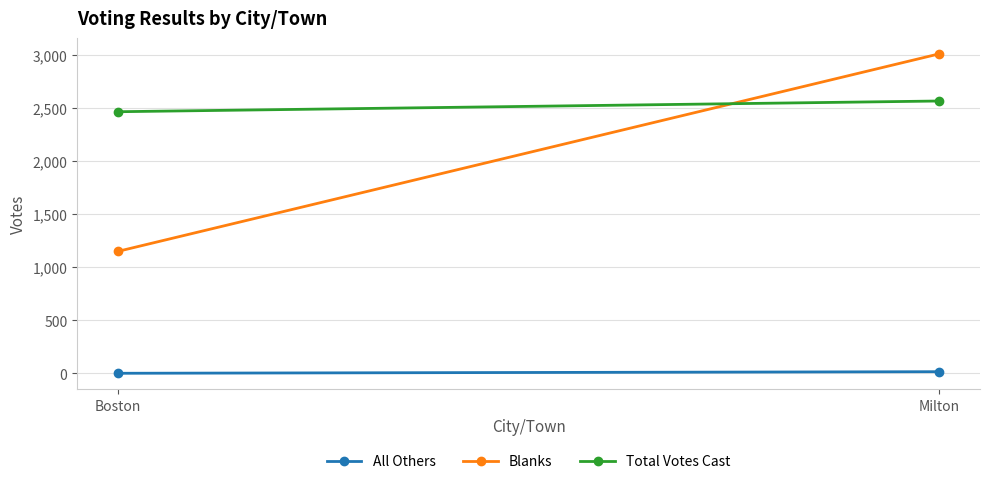

Which series has the largest total across all categories?

Total Votes Cast